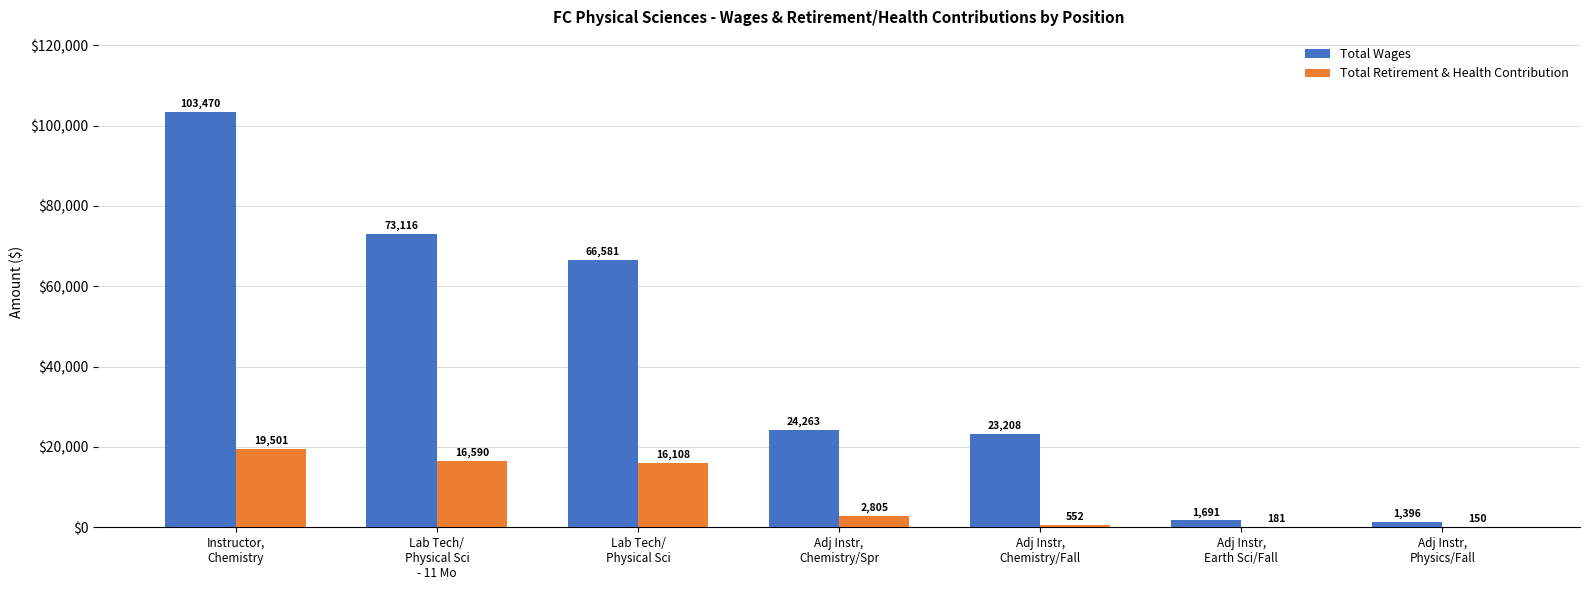

What are all the series names shown in the legend?

Total Wages, Total Retirement & Health Contribution